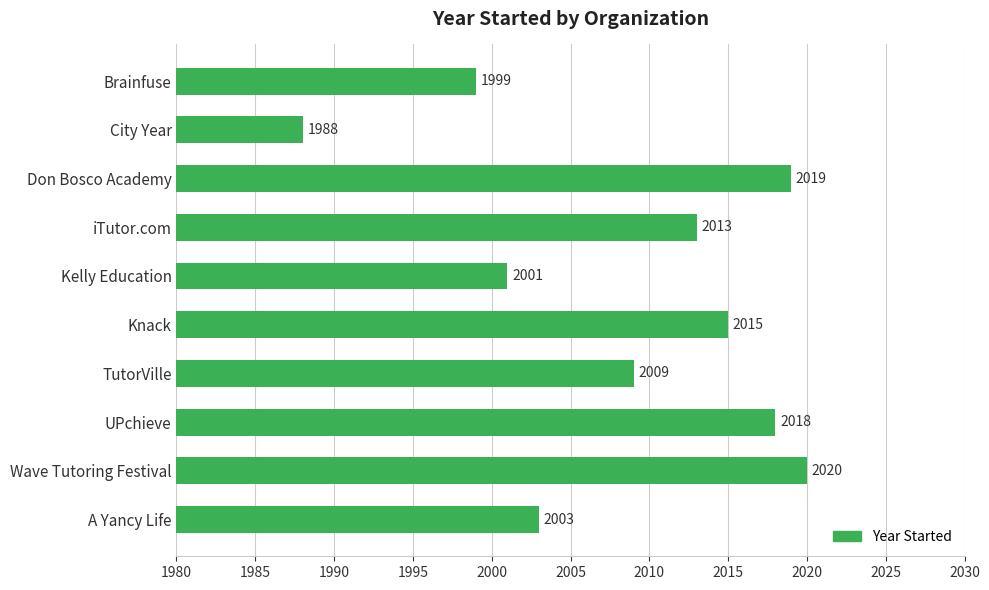

Which category has the lowest value across all series?

City Year